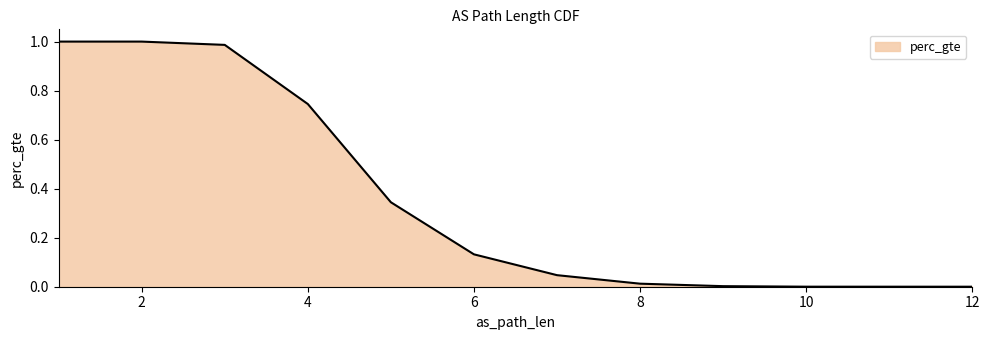

What is the difference between the maximum and second lowest values?

1.0